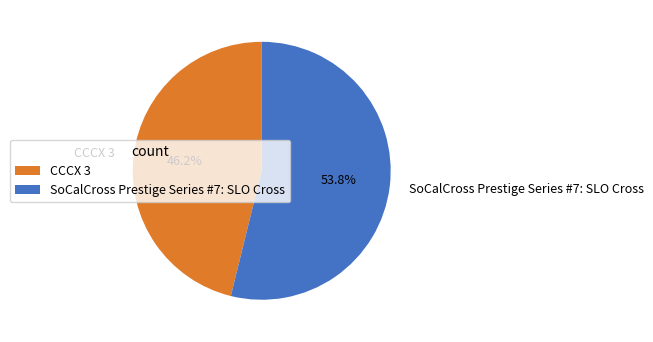

Do CCCX 3 and SoCalCross Prestige Series #7: SLO Cross together represent more than half of the pie?

Yes